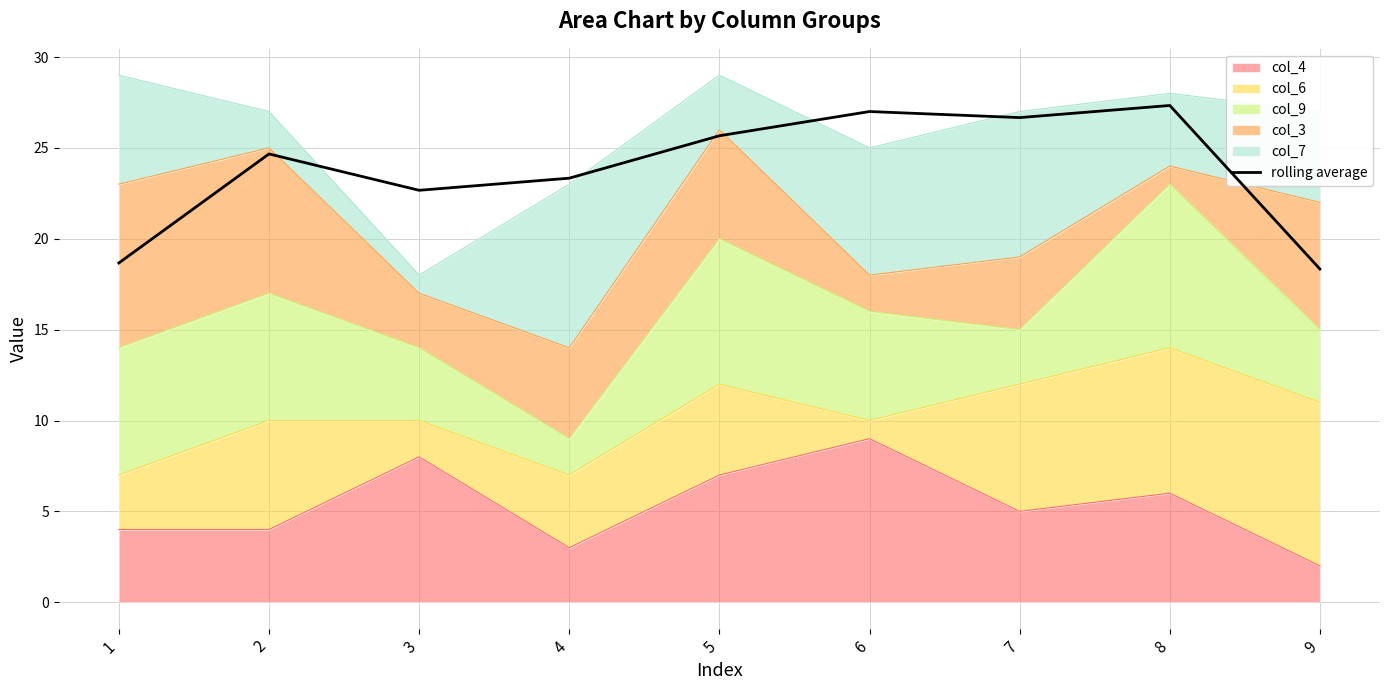

List the labels in order of value, smallest first.

9, 1, 3, 4, 2, 5, 7, 6, 8